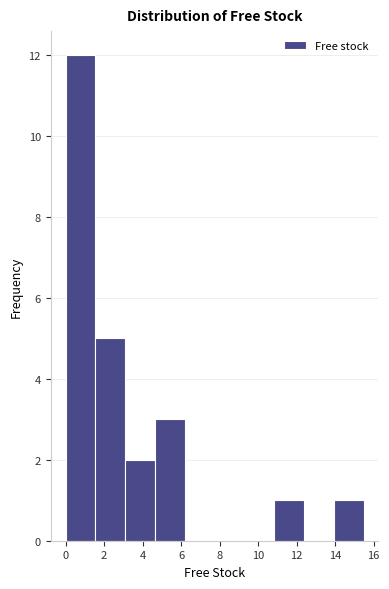

What is the height of the bar covering 14.0 to 15.4 on the x-axis? Neither the bar edges nor the heights are printed on the chart, so give them approximately, as read against the axes.

1